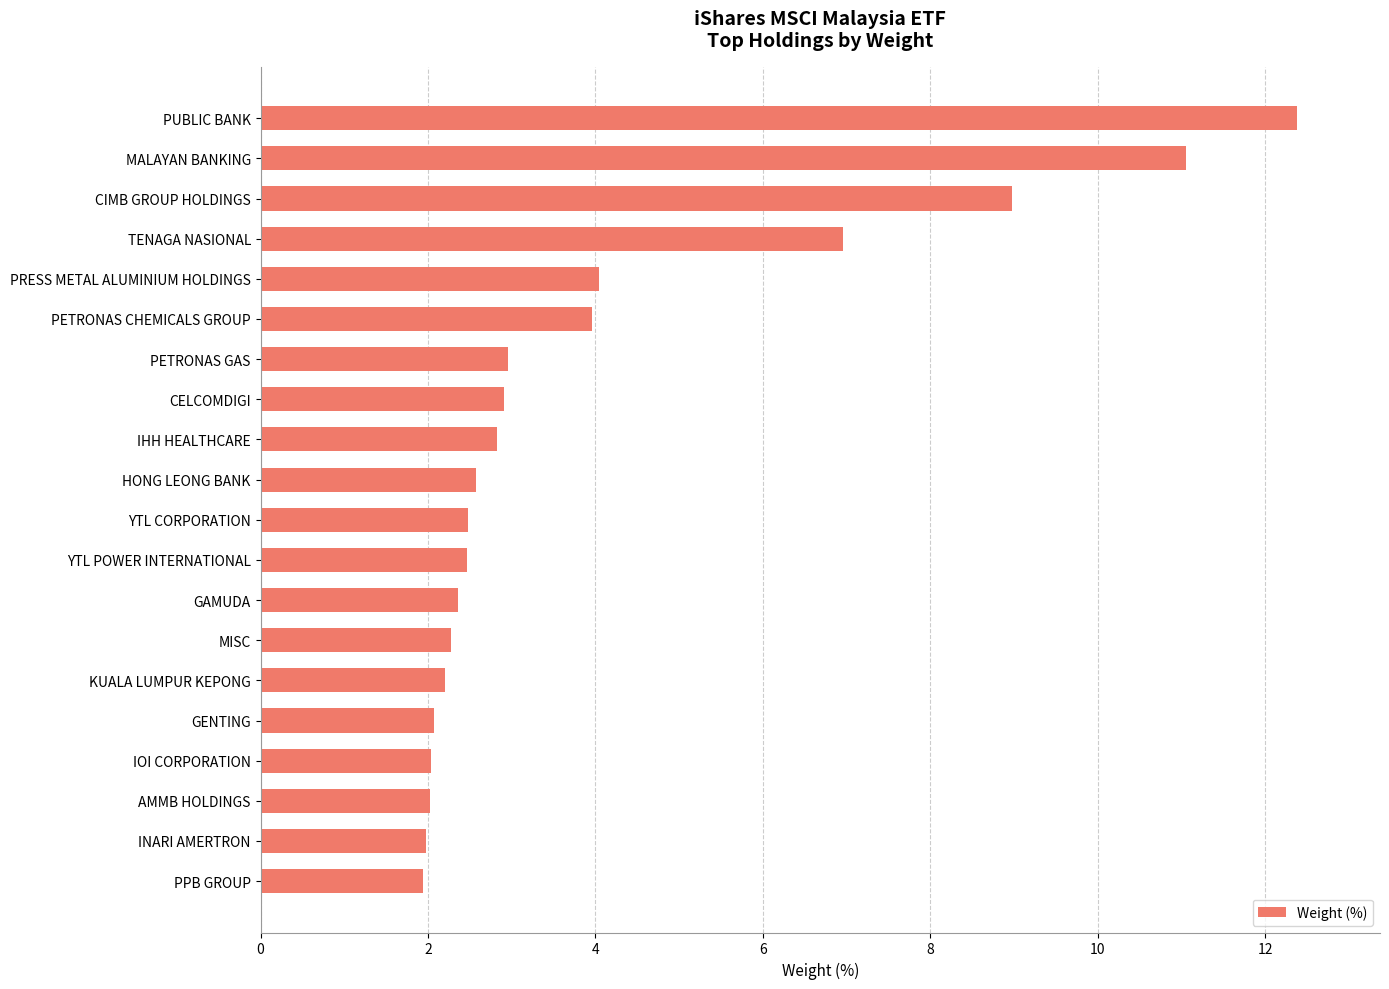

What is the sum of all values?

80.5